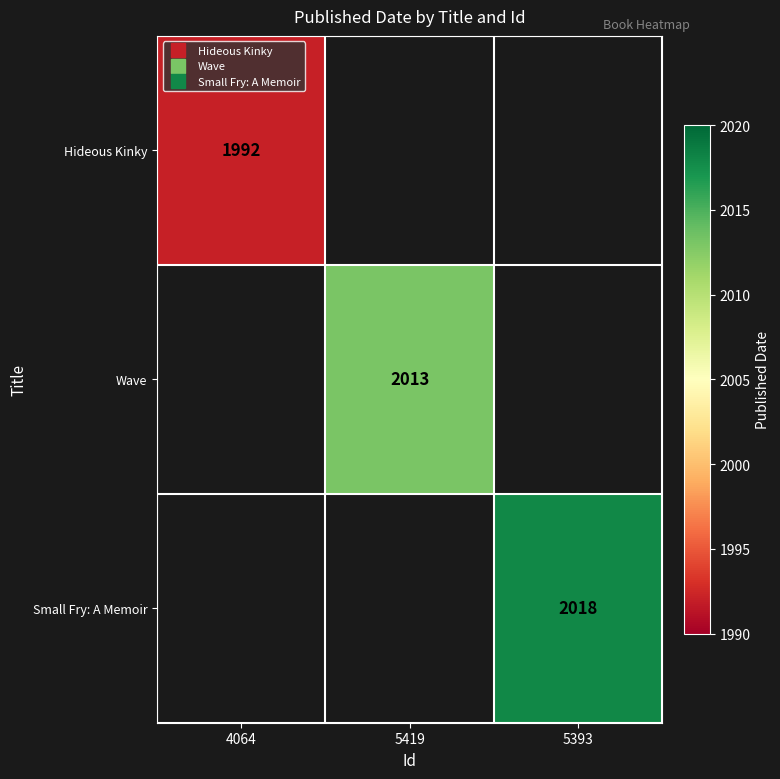

Is the value of Small Fry: A Memoir at 5393 greater than the value of Hideous Kinky at 5393?

No